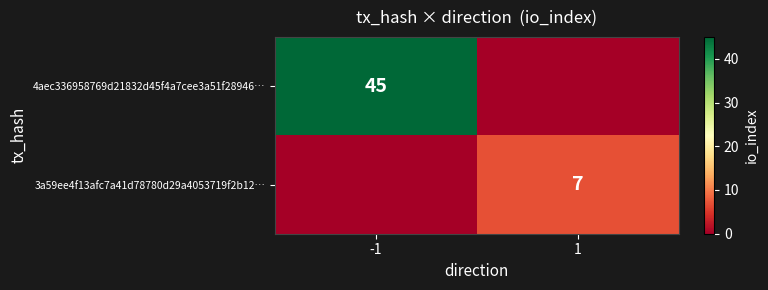

The 4aec336958769d21832d45f4a7cee3a51f28946… series shows 60 at -1. True or false?

False